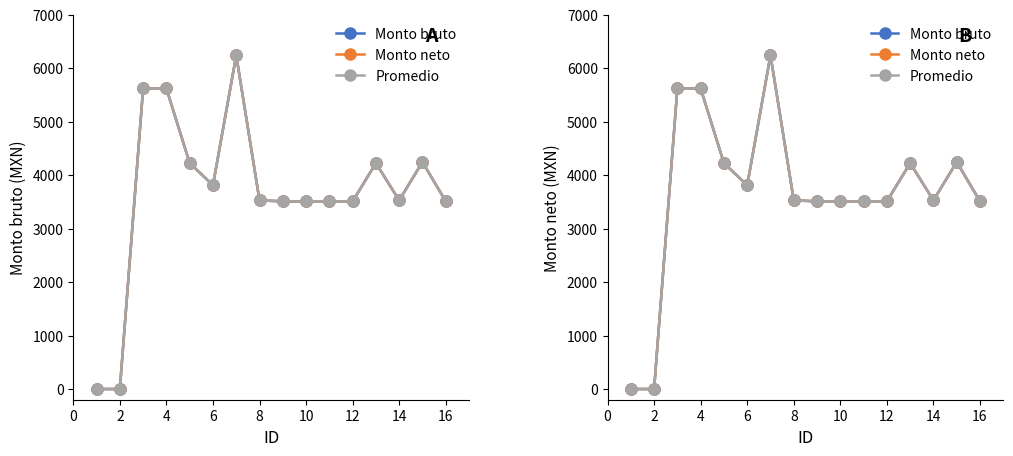

Reading left to right, list all the values displayed in this chart.

Monto bruto: 0.0	0.0	5620.7	5620.7	4224.9	3810.6	6241.3	3527.8	3510.2	3510.2	3510.2	3510.2	4224.9	3528.3	4246.1	3510.2
Monto neto: 0.0	0.0	5620.7	5620.7	4224.9	3810.6	6241.3	3527.8	3510.2	3510.2	3510.2	3510.2	4224.9	3528.3	4246.1	3510.2
Promedio: 0.0	0.0	5620.7	5620.7	4224.9	3810.6	6241.3	3527.8	3510.2	3510.2	3510.2	3510.2	4224.9	3528.3	4246.1	3510.2